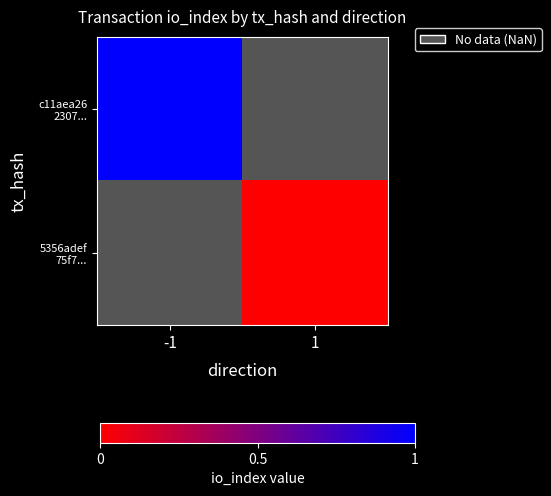

Which label corresponds to the largest value in the chart?

-1